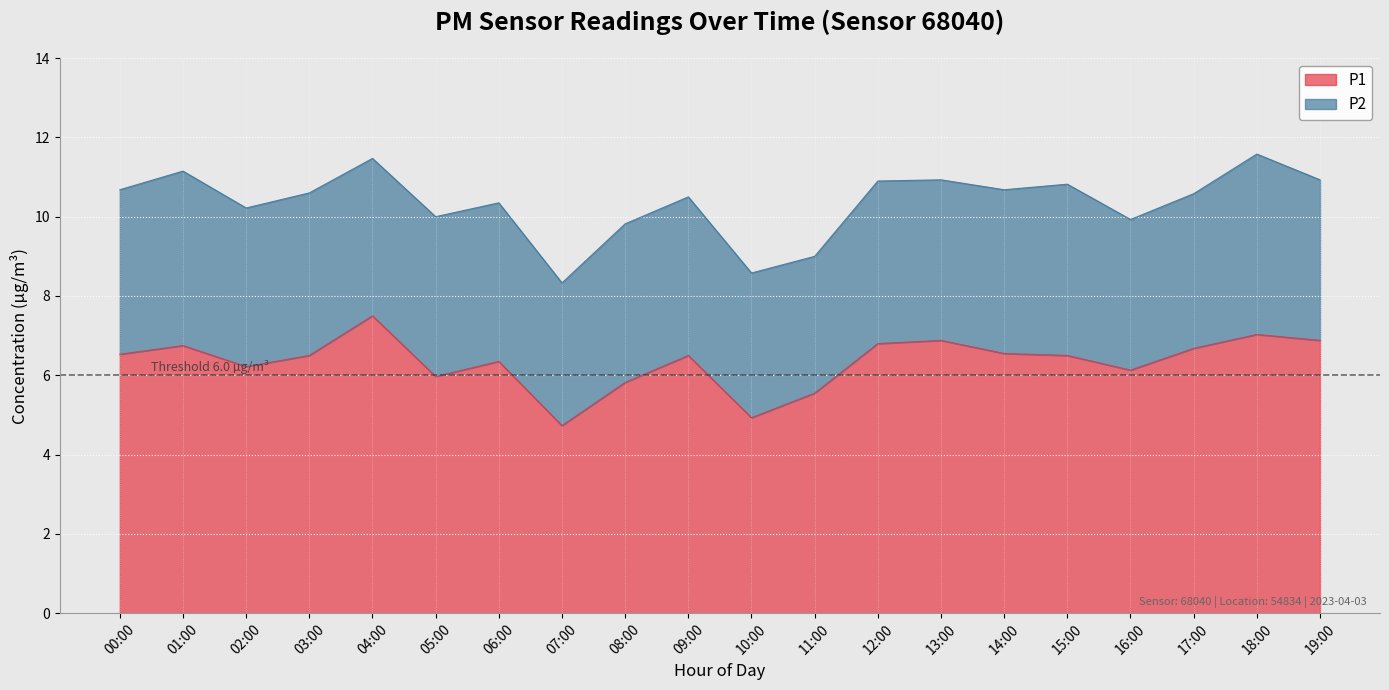

How many data points does each series have?

20